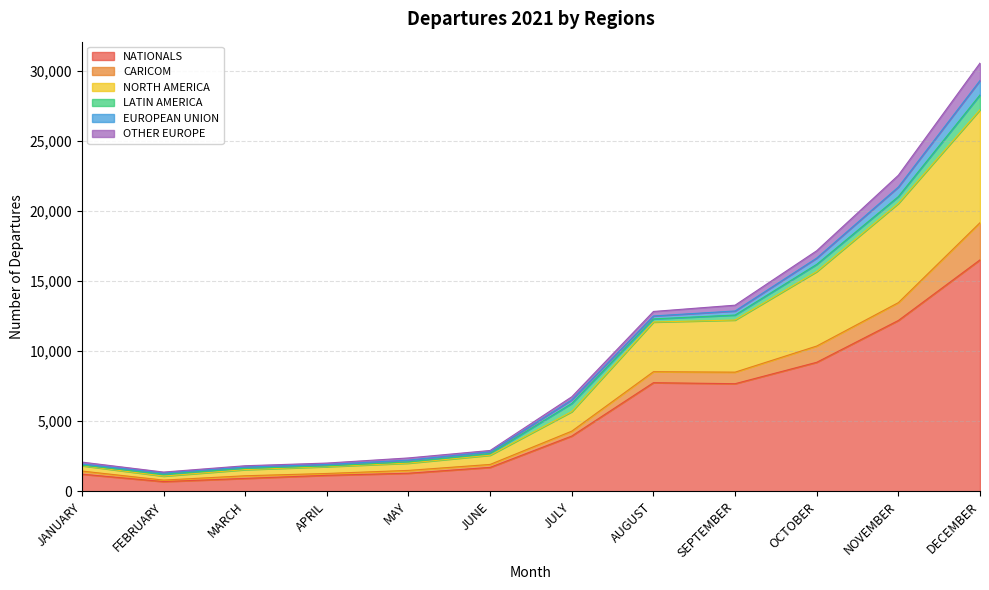

Between FEBRUARY and JULY, which is larger?

JULY